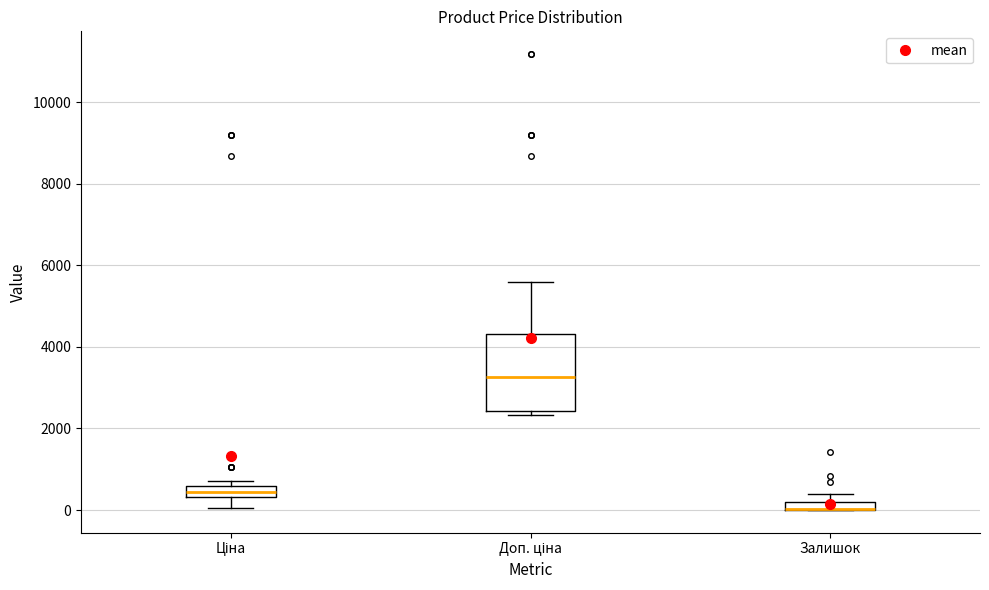

Comparing the boxes themselves (not the whiskers), which one is the tallest?

Доп. ціна